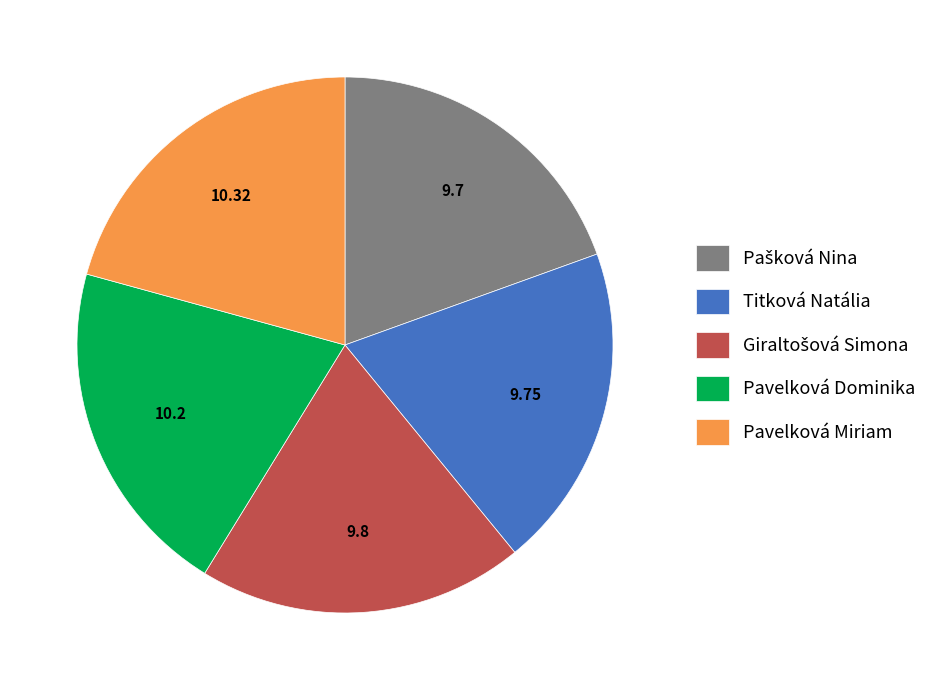

What is the ratio of the value at Pavelková Dominika to the value at Pavelková Miriam?

1.0